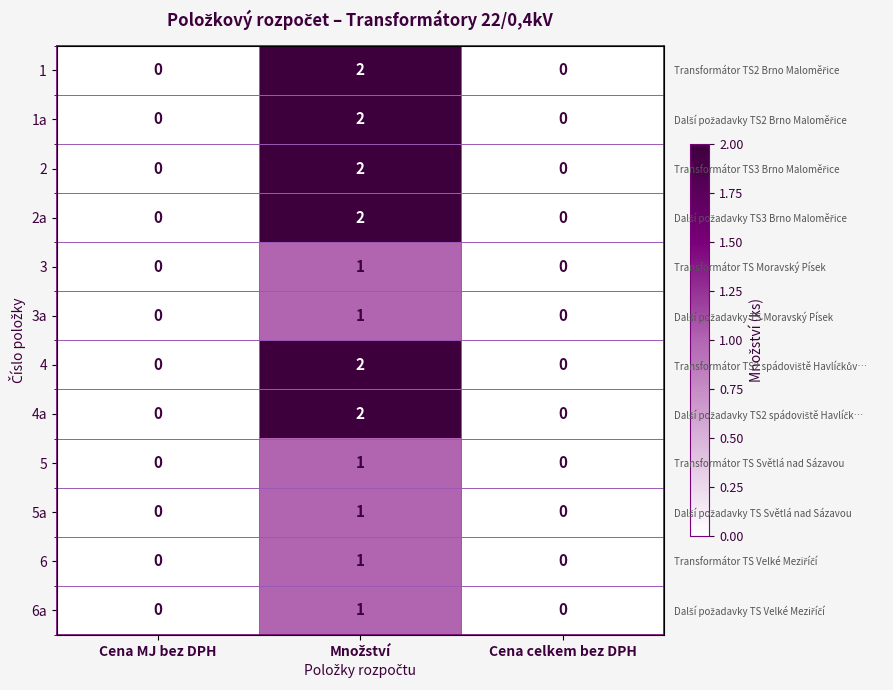

List the labels in order of 3a value, smallest first.

Cena MJ bez DPH, Cena celkem bez DPH, Množství